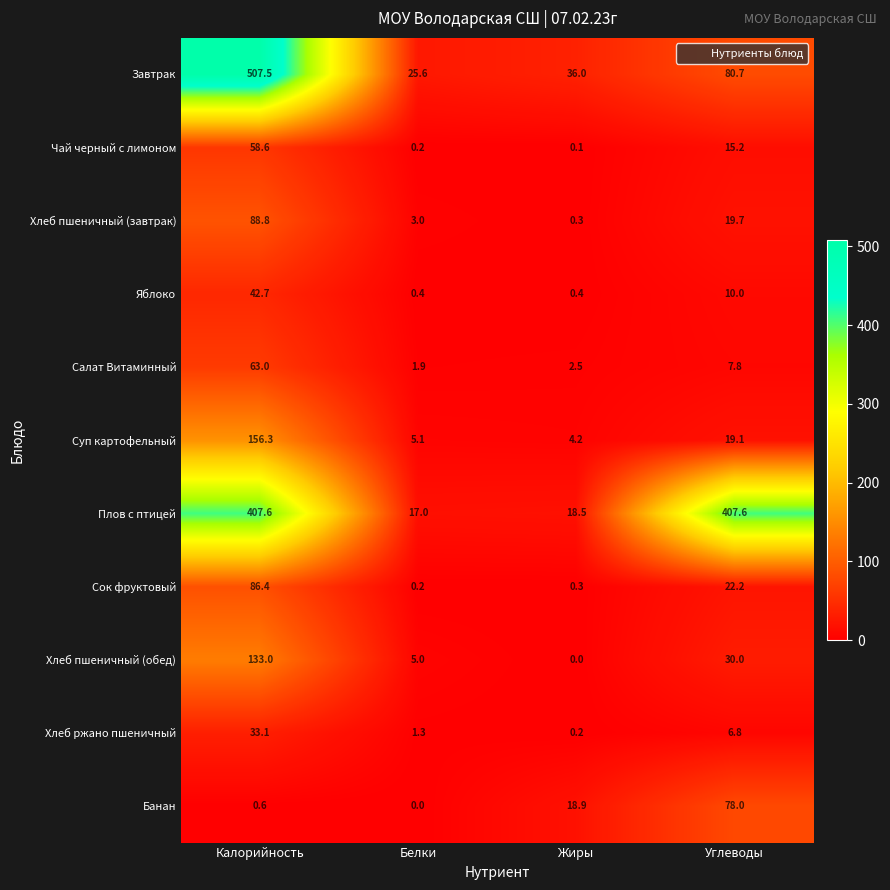

Is it true that Хлеб пшеничный (завтрак) equals 3.0 at Белки?

True